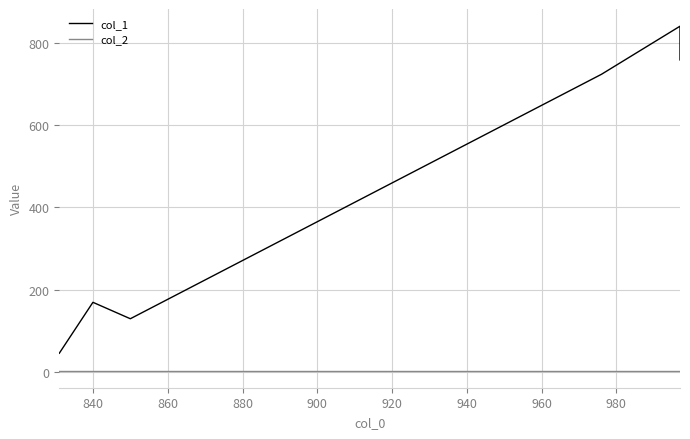

True or false: col_2 and col_1 cross at least once.

False